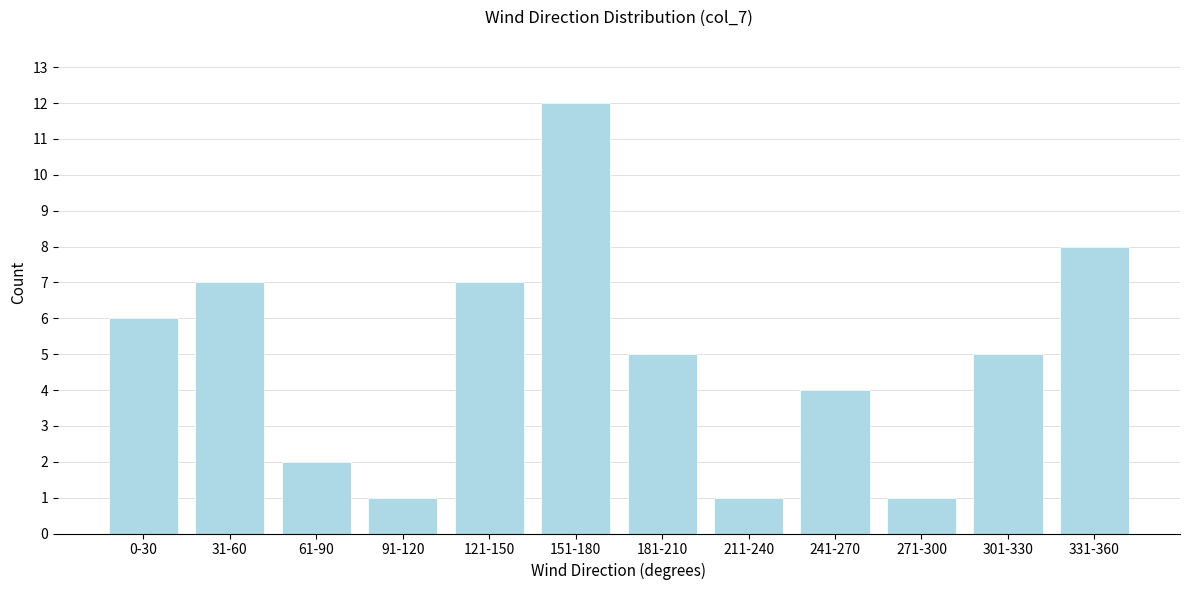

Reading right to left, transcribe all the data shown in this chart.

331-360=8	301-330=5	271-300=1	241-270=4	211-240=1	181-210=5	151-180=12	121-150=7	91-120=1	61-90=2	31-60=7	0-30=6